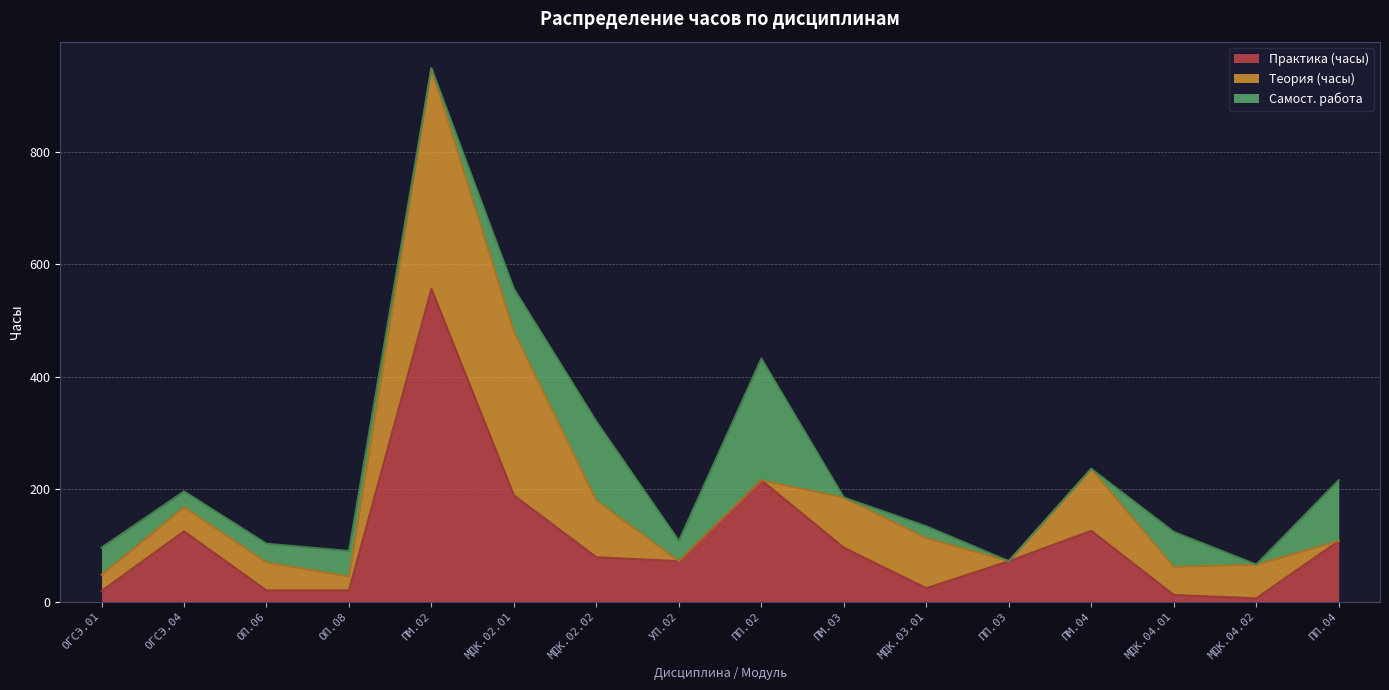

At which label is Теория (часы) closest to 196?

ПМ.04